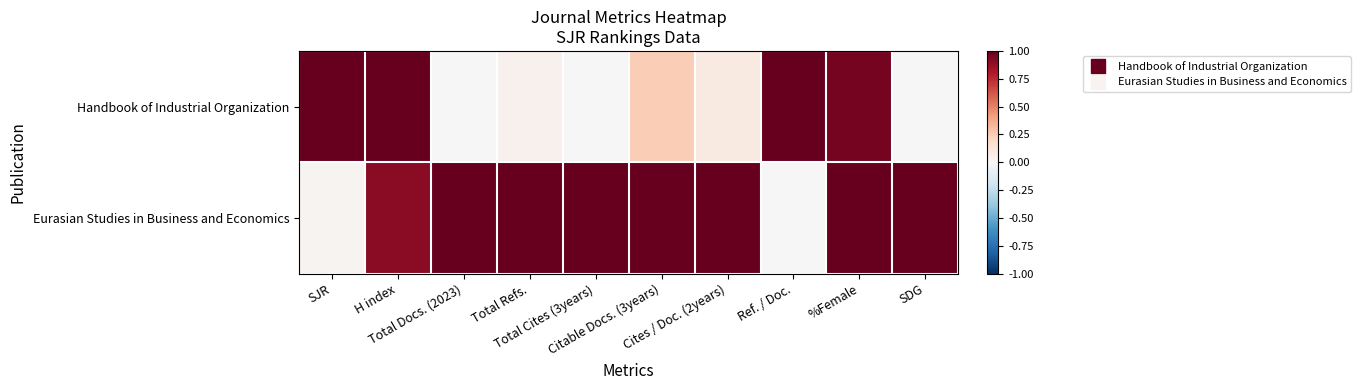

List the series in order of their overall mean, highest first.

Eurasian Studies in Business and Economics, Handbook of Industrial Organization